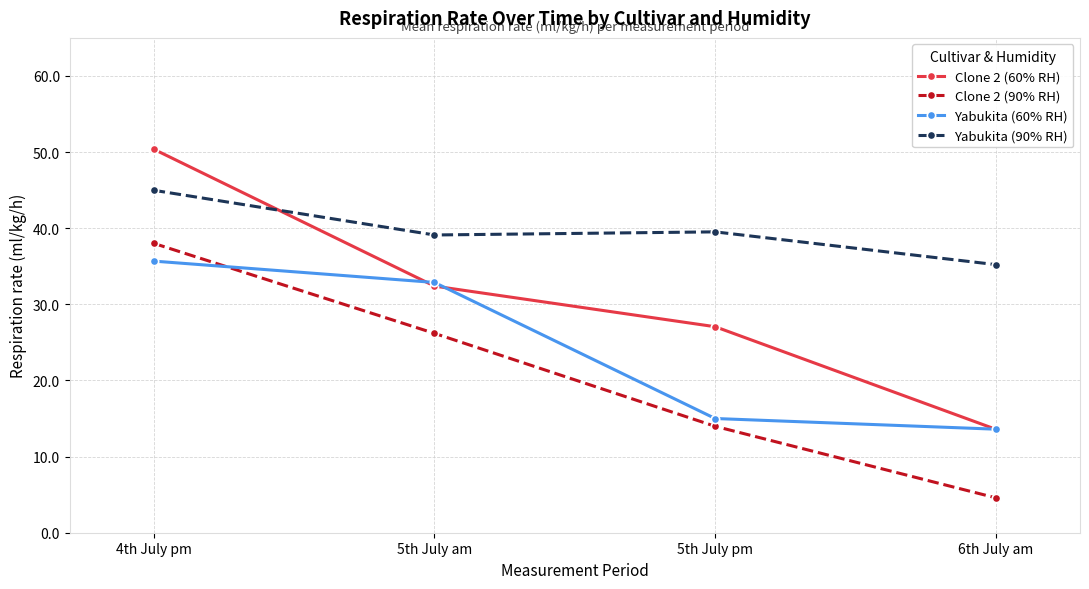

What is the total value across all series at 6th July am?

67.0